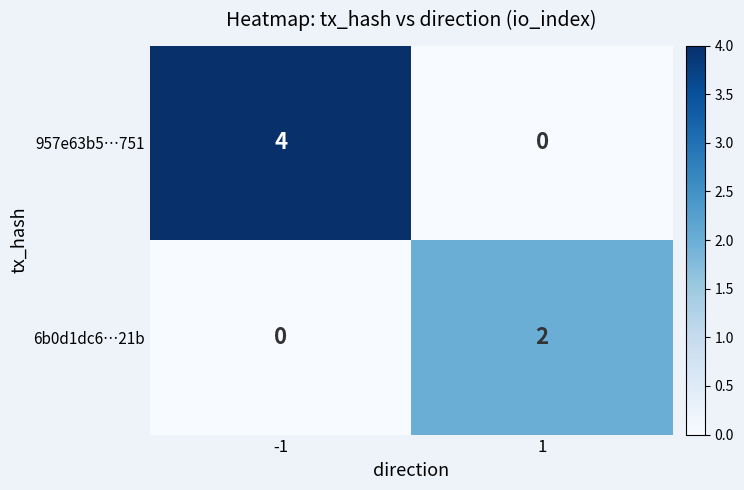

What is the difference between the maximum and minimum values in the 957e63b5…751 series?

4